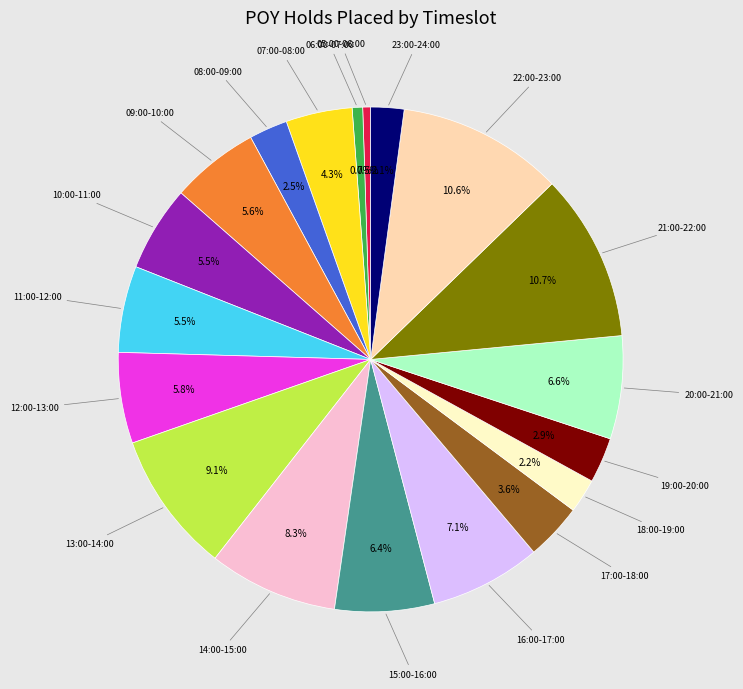

Is there any slice that represents more than half of the pie?

No